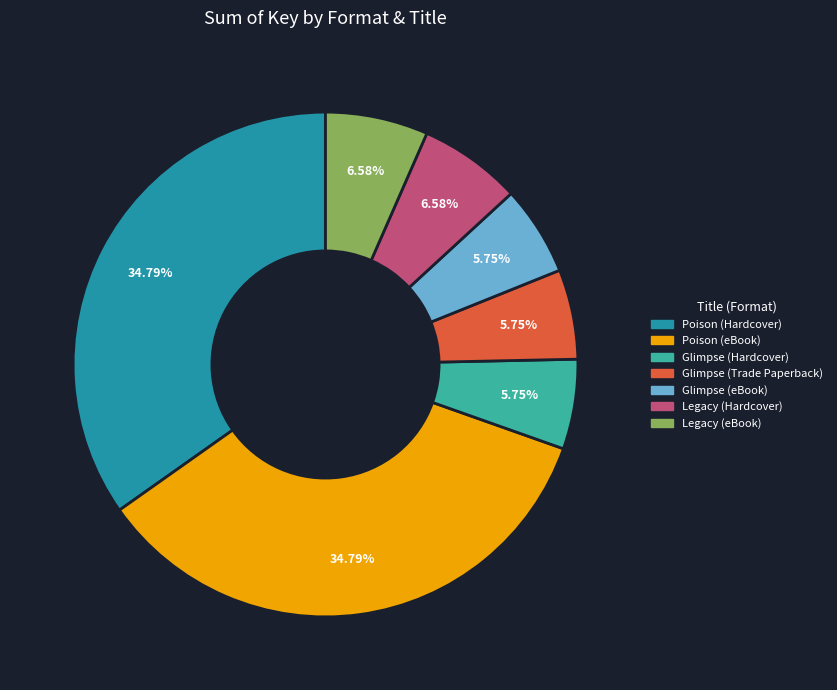

How many segments does this pie chart have?

7